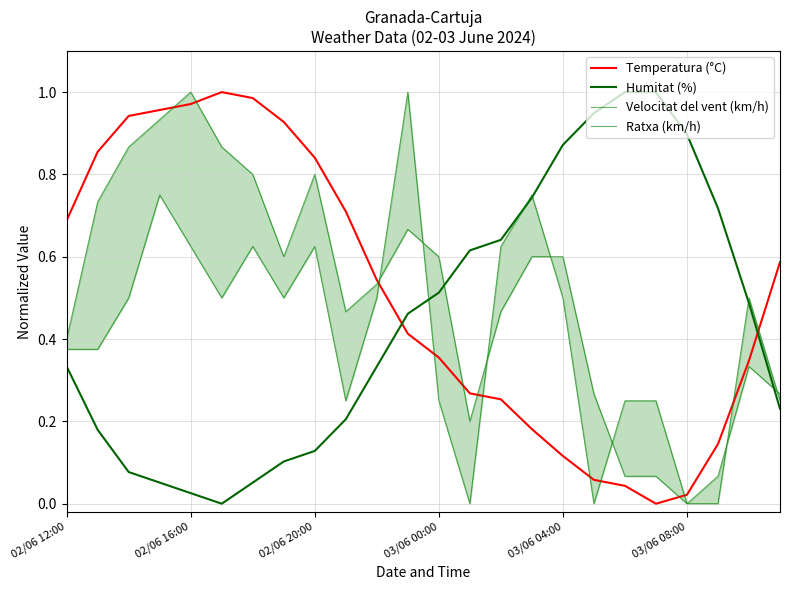

Is it true that Humitat (%) equals 1.0 at 18?

True